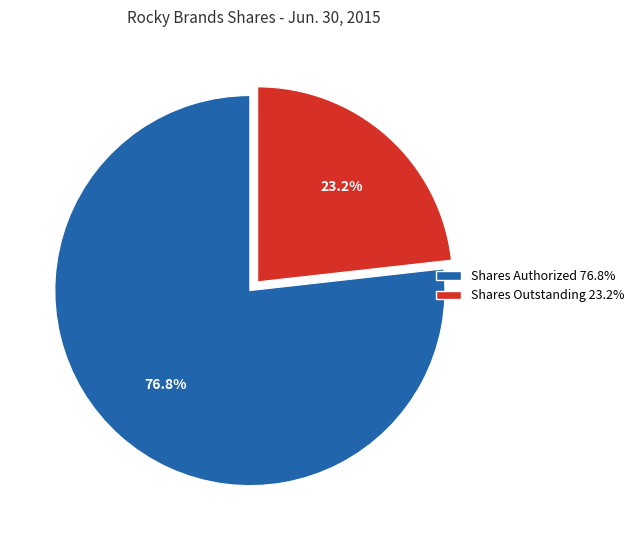

To the nearest percent, what percentage of the pie is Shares Outstanding?

23%